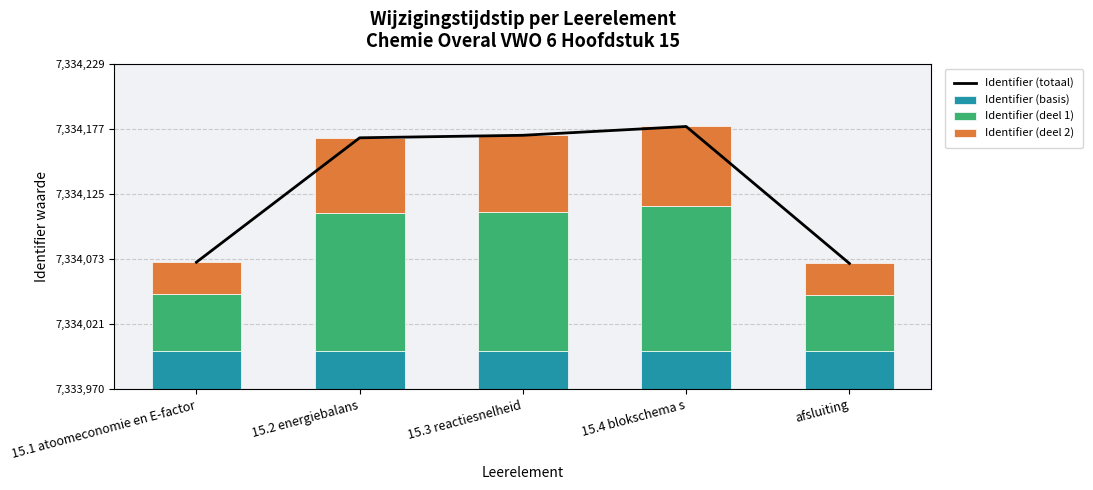

What value does the Identifier (deel 2) series have at 15.2 energiebalans?

60